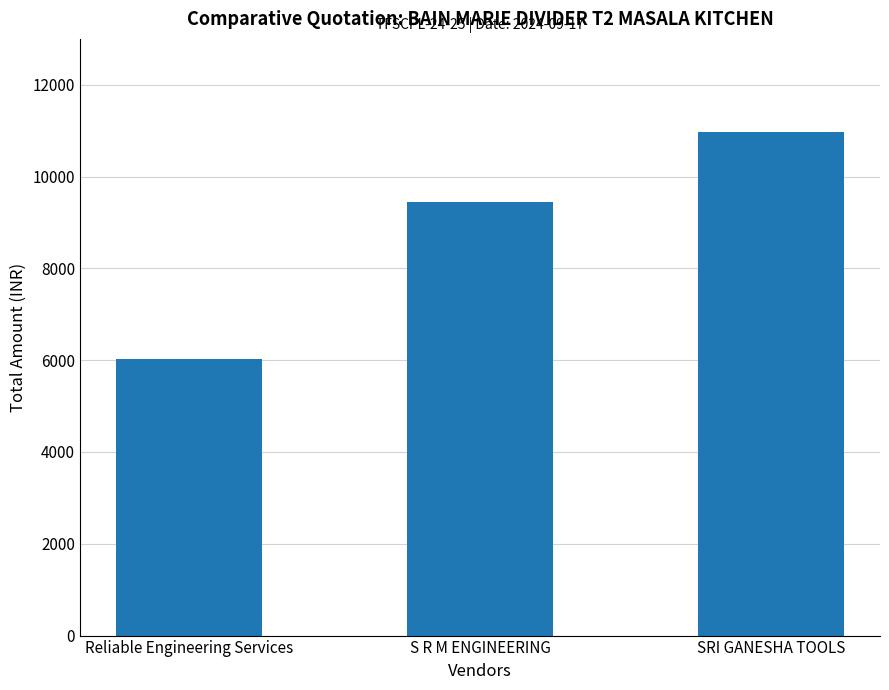

Reading left to right, list all the values displayed in this chart.

Reliable Engineering Services=6018.0	S R M ENGINEERING=9440.0	SRI GANESHA TOOLS=10974.0